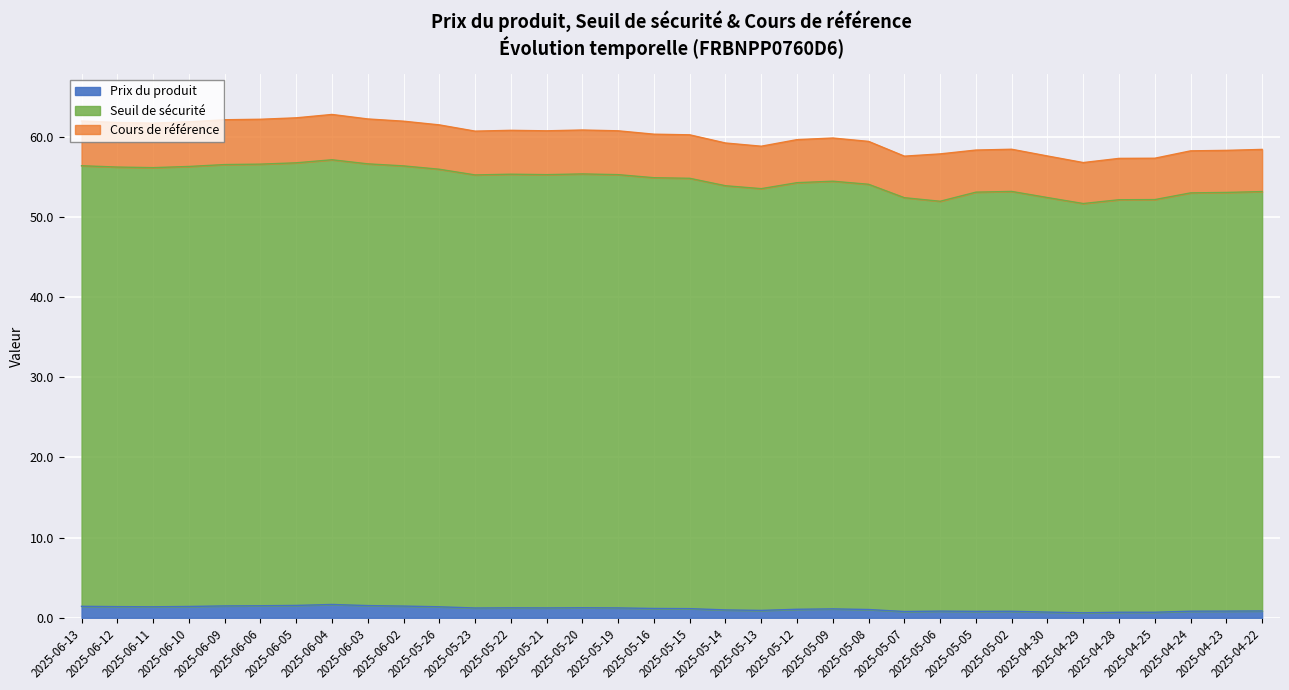

What is the difference between the Seuil de sécurité values at 2025-06-02 and 2025-06-11?

0.2